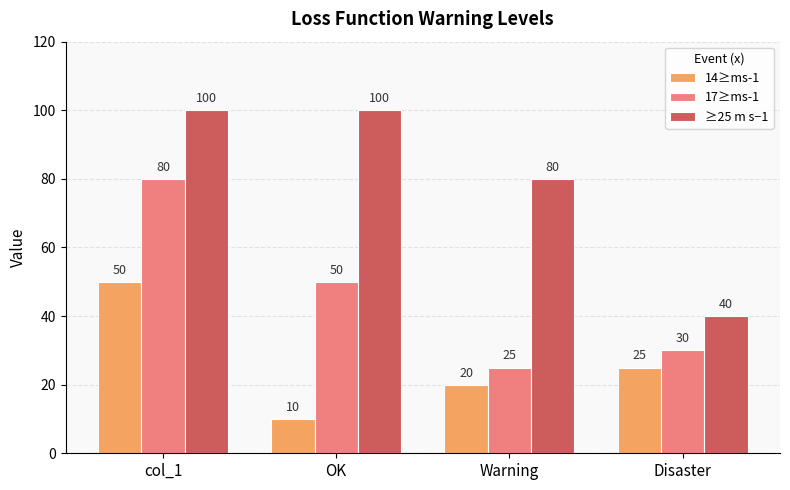

What is the difference between the ≥25 m s−1 values at Disaster and OK?

60